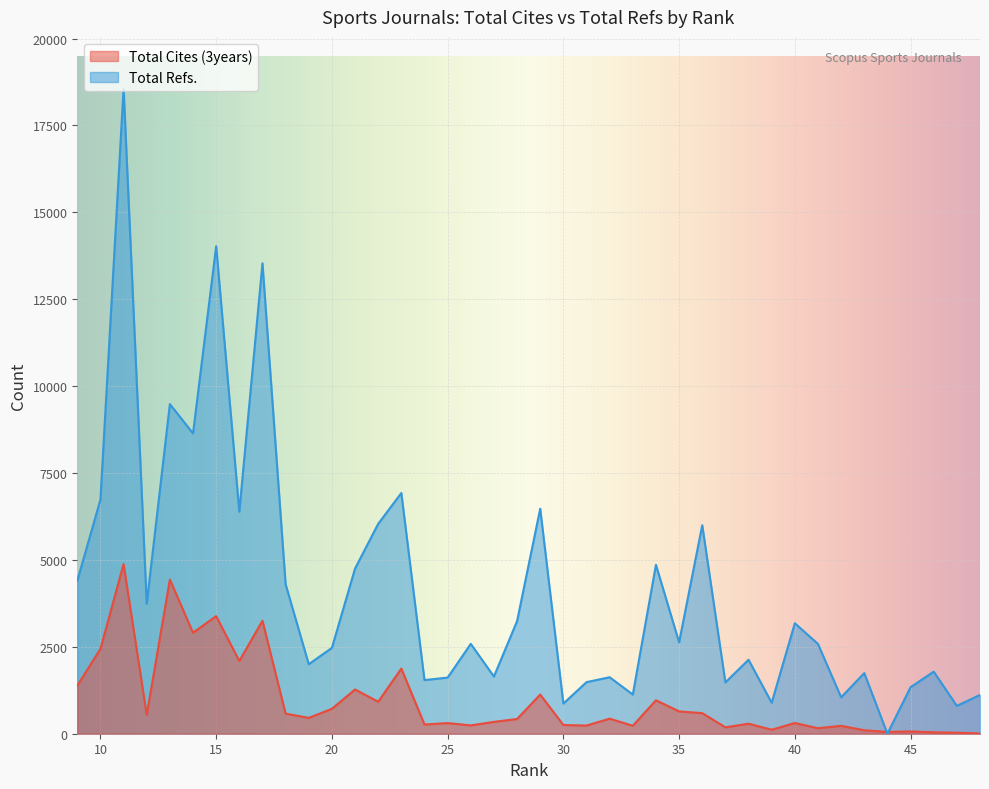

Count the number of data series in this chart.

2